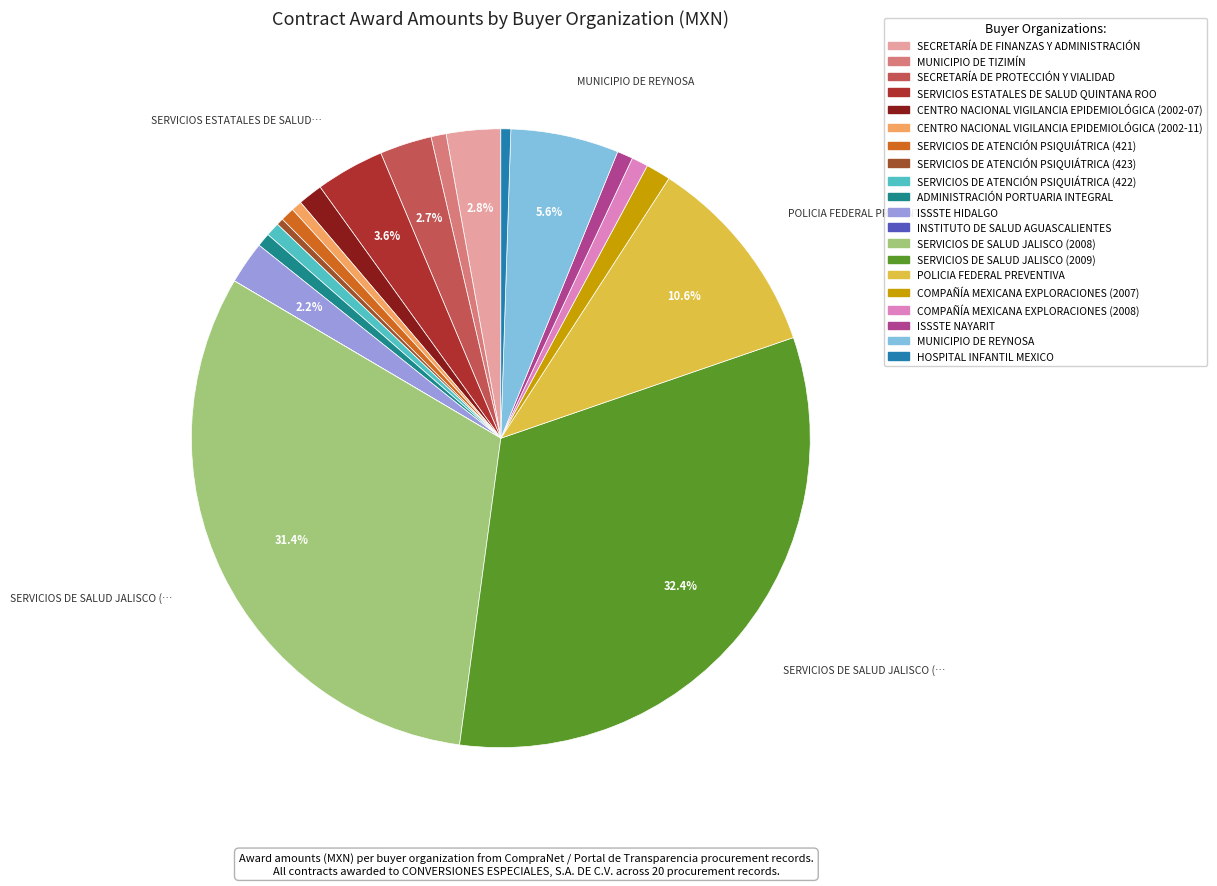

Which category has the biggest portion of the pie?

SERVICIOS DE SALUD JALISCO (2009)